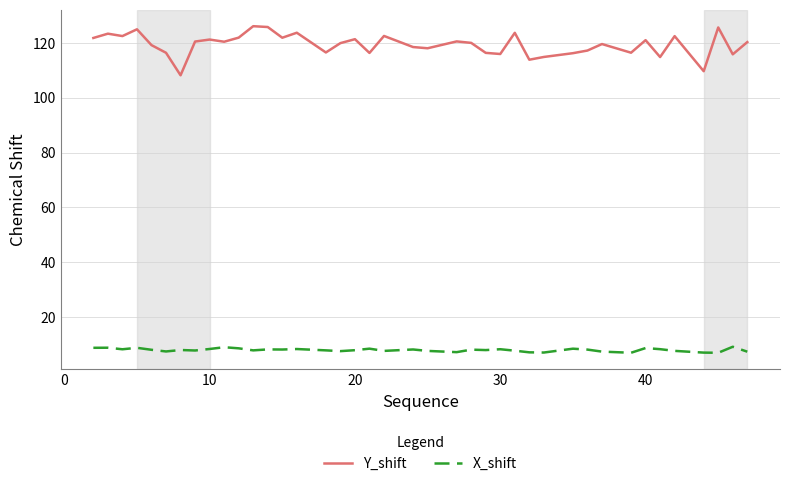

True or false: X_shift and Y_shift cross at least once.

False